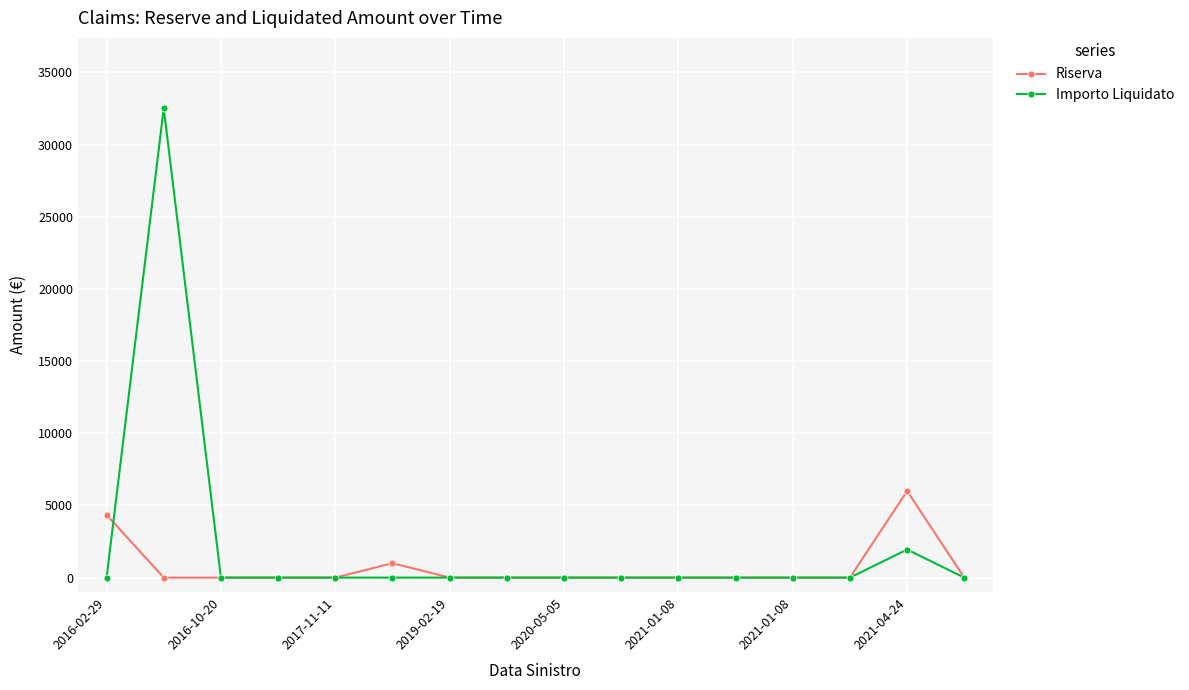

Which series has the widest spread of values?

Importo Liquidato